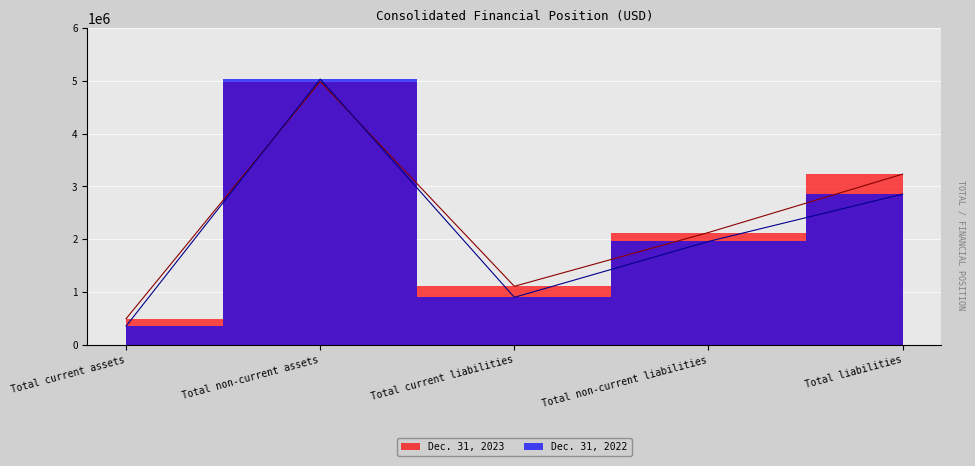

How many lines are shown in the chart?

2